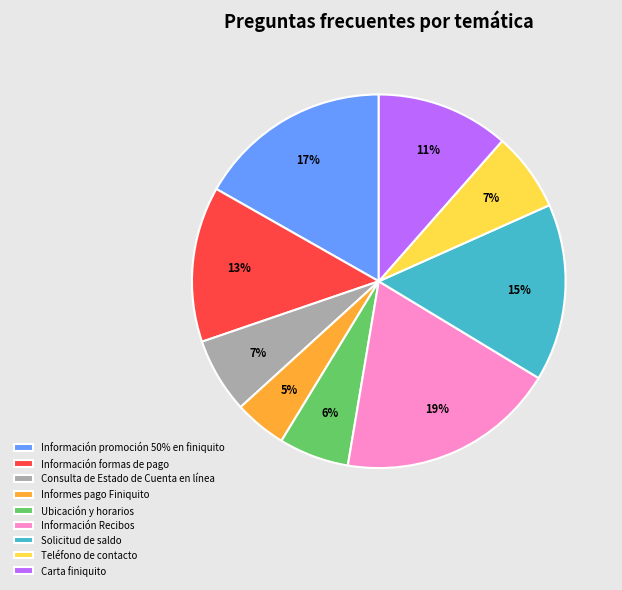

True or false: Solicitud de saldo accounts for 15% of the total.

True